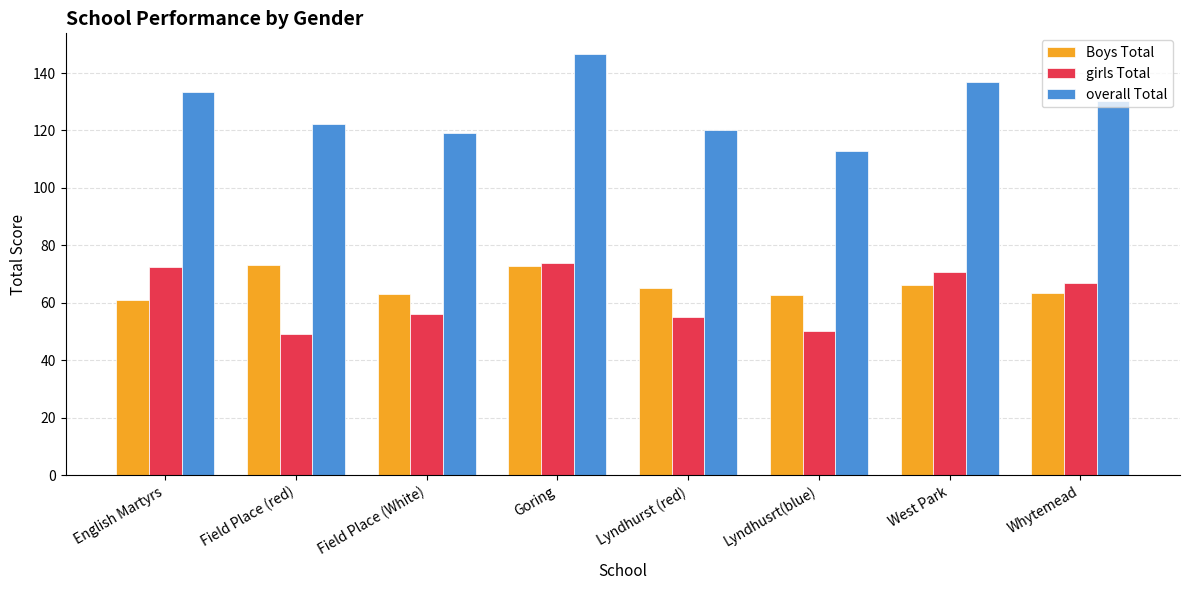

At which label does Boys Total reach its minimum?

English Martyrs